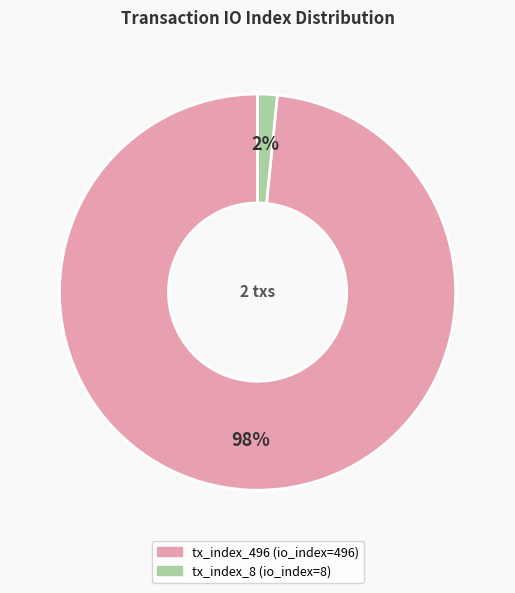

Rank the categories by value from lowest to highest.

tx_index_8, tx_index_496